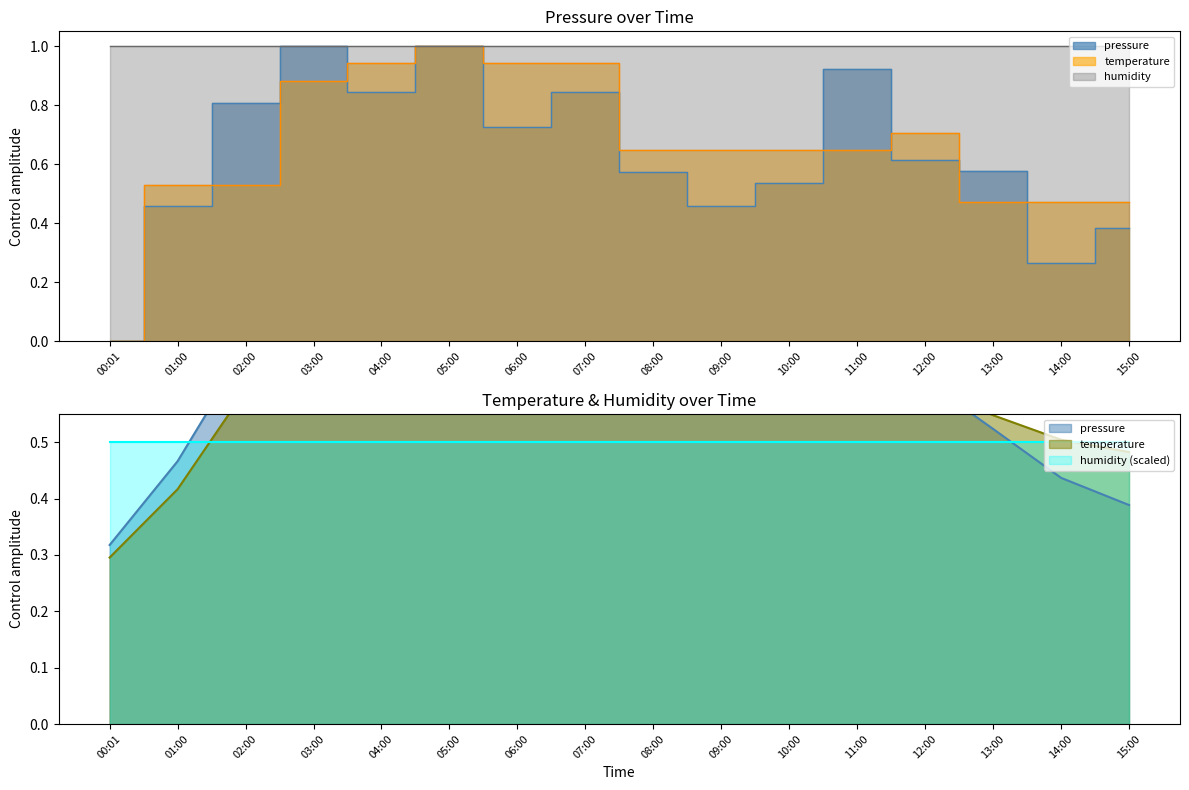

True or false: pressure and temperature cross at least once.

True